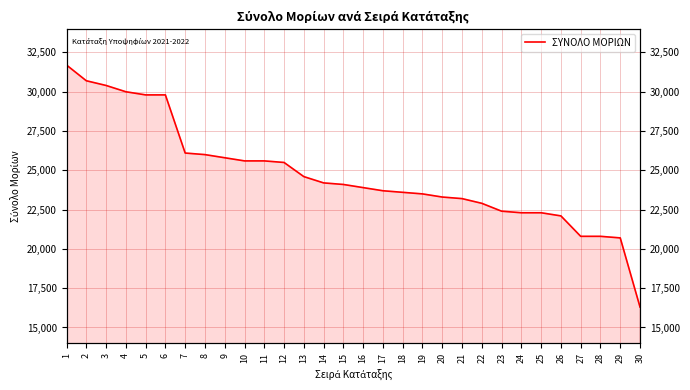

What is the approximate value at 3, to the nearest 50?

30400